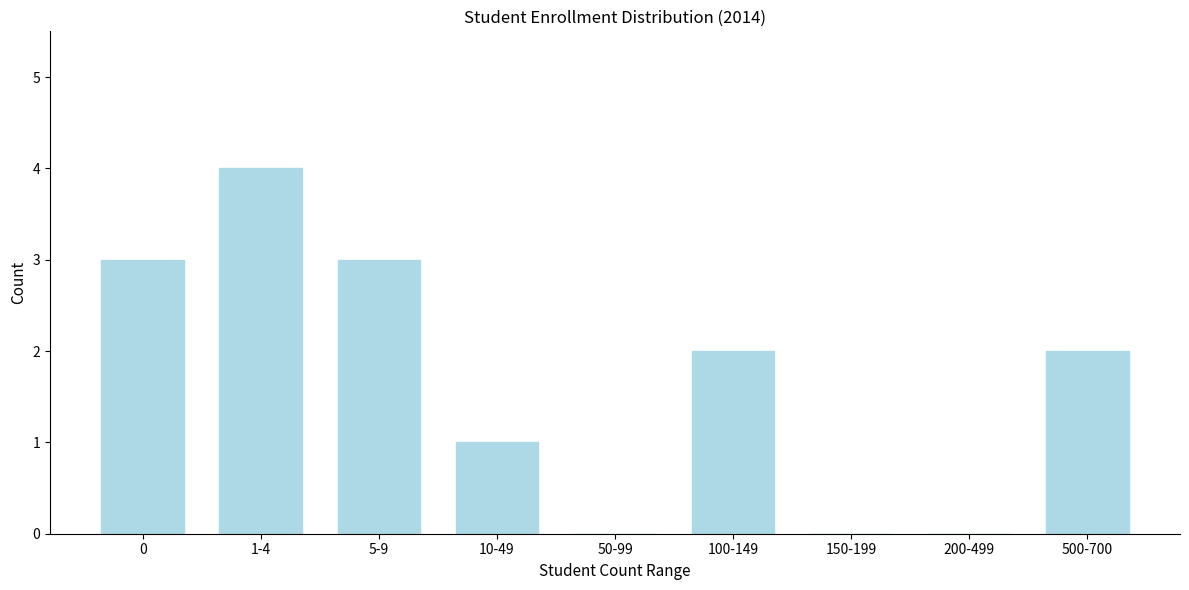

Reading left to right, extract all data points from this chart.

0=3	1-4=4	5-9=3	10-49=1	50-99=0	100-149=2	150-199=0	200-499=0	500-700=2